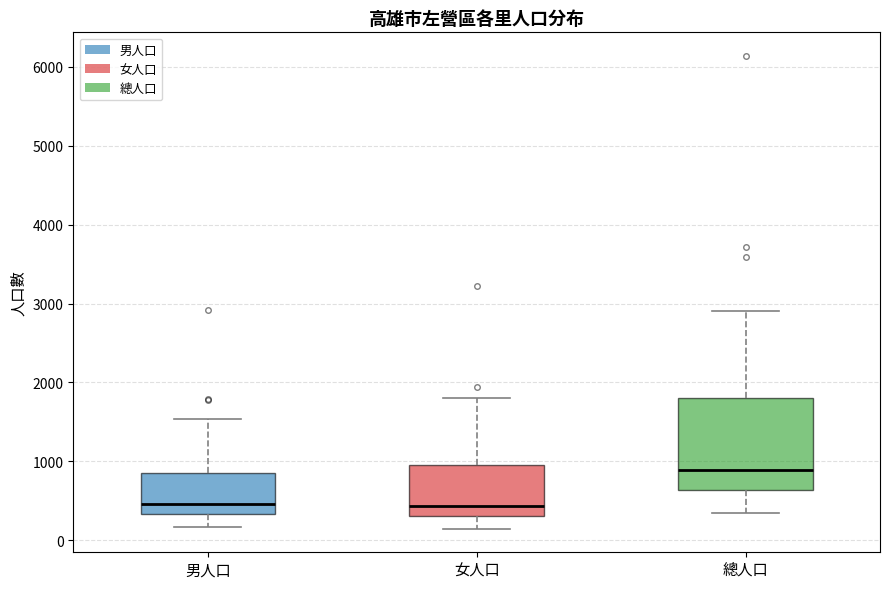

Reading left to right, read every box against the y-axis: the position of its median line, the range the box covers, and the ends of its whiskers. The values are not printed on the chart, so give them approximately, as read against the axis.

男人口: median 500, box 300 to 900, whiskers 200 to 1500
女人口: median 400, box 300 to 900, whiskers 100 to 1800
總人口: median 900, box 600 to 1800, whiskers 300 to 2900